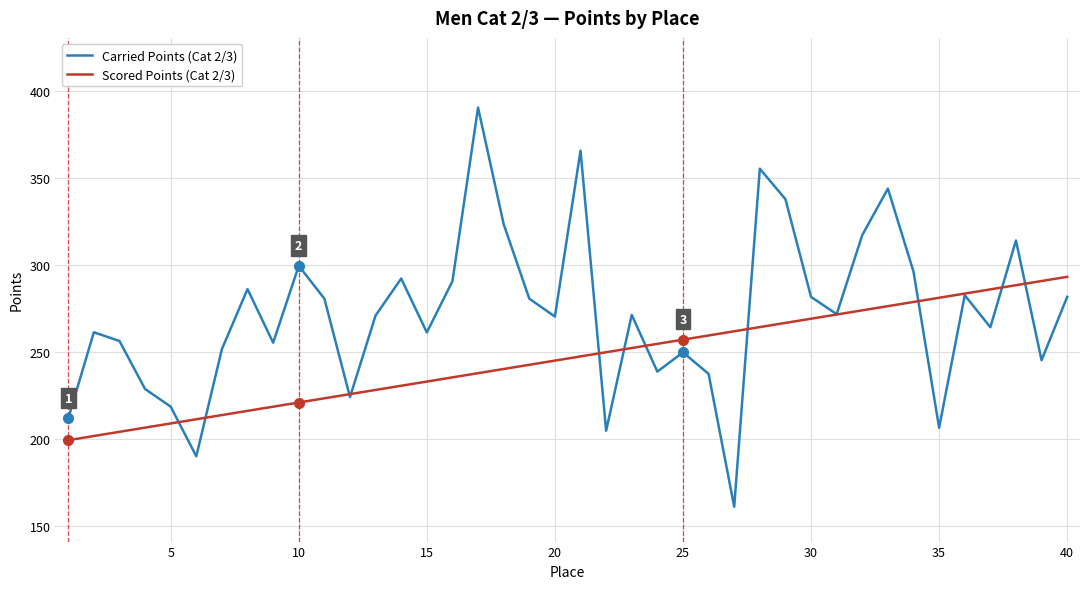

Which series has the widest spread of values?

Carried Points (Cat 2/3)